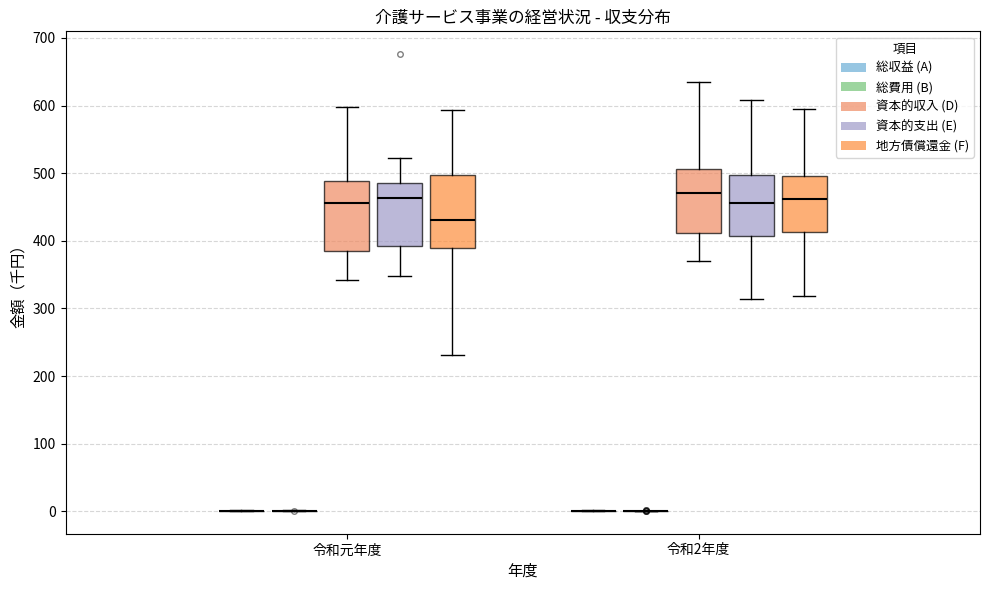

Reading left to right, read every box against the y-axis: the position of its median line, the range the box covers, and the ends of its whiskers. The values are not printed on the chart, so give them approximately, as read against the axis.

令和元年度 (総収益 (A)): box collapsed to a line at 0, whiskers 0 to 0
令和元年度 (総費用 (B)): box collapsed to a line at 0, whiskers 0 to 0
令和元年度 (資本的収入 (D)): median 460, box 380 to 490, whiskers 340 to 600
令和元年度 (資本的支出 (E)): median 460, box 390 to 480, whiskers 350 to 520
令和元年度 (地方債償還金 (F)): median 430, box 390 to 500, whiskers 230 to 590
令和2年度 (総収益 (A)): box collapsed to a line at 0, whiskers 0 to 0
令和2年度 (総費用 (B)): box collapsed to a line at 0, whiskers 0 to 0
令和2年度 (資本的収入 (D)): median 470, box 410 to 510, whiskers 370 to 640
令和2年度 (資本的支出 (E)): median 460, box 410 to 500, whiskers 310 to 610
令和2年度 (地方債償還金 (F)): median 460, box 410 to 500, whiskers 320 to 600